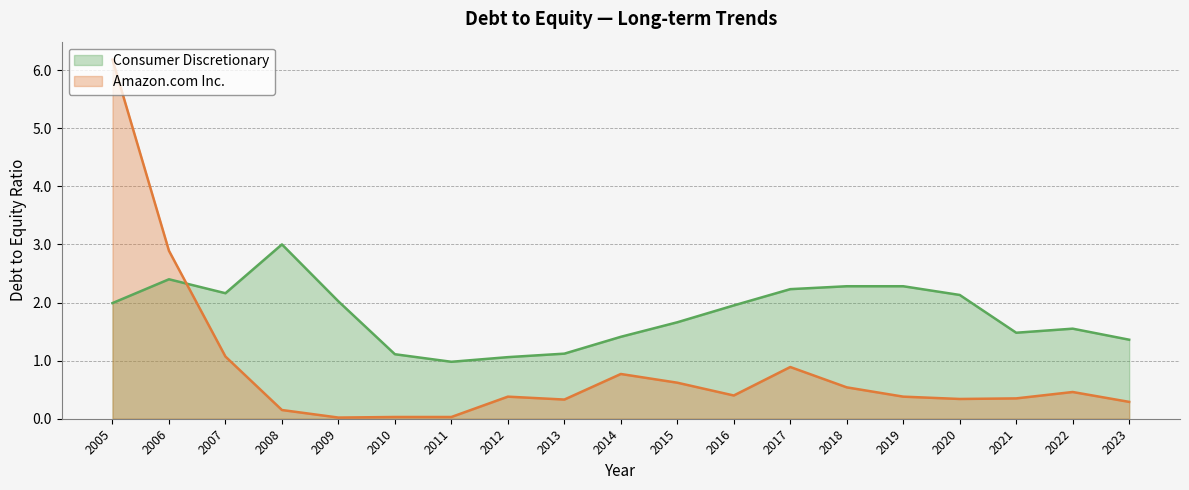

List the labels in order of Consumer Discretionary value, largest first.

2008, 2006, 2019, 2018, 2017, 2007, 2020, 2009, 2005, 2016, 2015, 2022, 2021, 2014, 2023, 2013, 2010, 2012, 2011